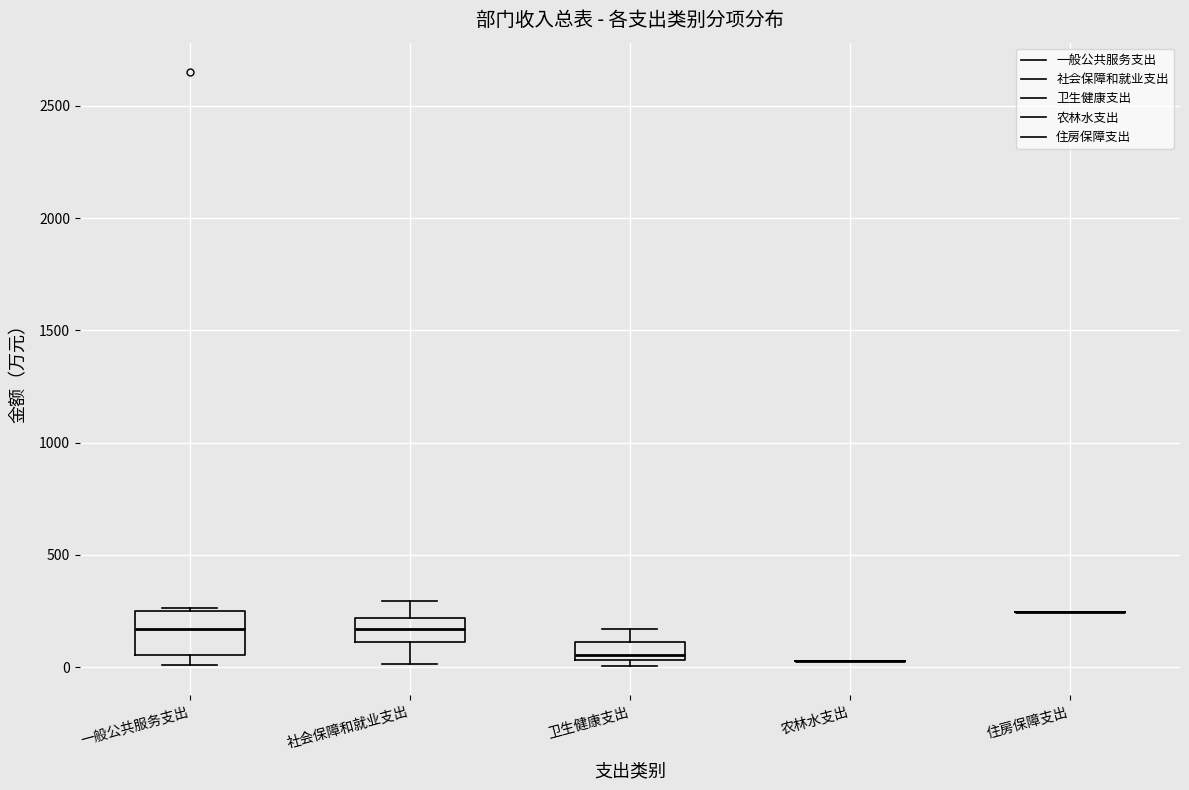

Reading left to right, transcribe this box plot: for each box, give where its median line is, the range the box spans, and where its two whiskers end, as read against the y-axis. The values are not printed on the chart, so give them approximately, as read against the axis.

一般公共服务支出: median 150, box 50 to 250, whiskers 0 to 250
社会保障和就业支出: median 150, box 100 to 200, whiskers 0 to 300
卫生健康支出: median 50 (just above the box's lower edge), box 50 to 100, whiskers 0 to 150
农林水支出: box collapsed to a line at 50, whiskers 50 to 50
住房保障支出: box collapsed to a line at 250, whiskers 250 to 250